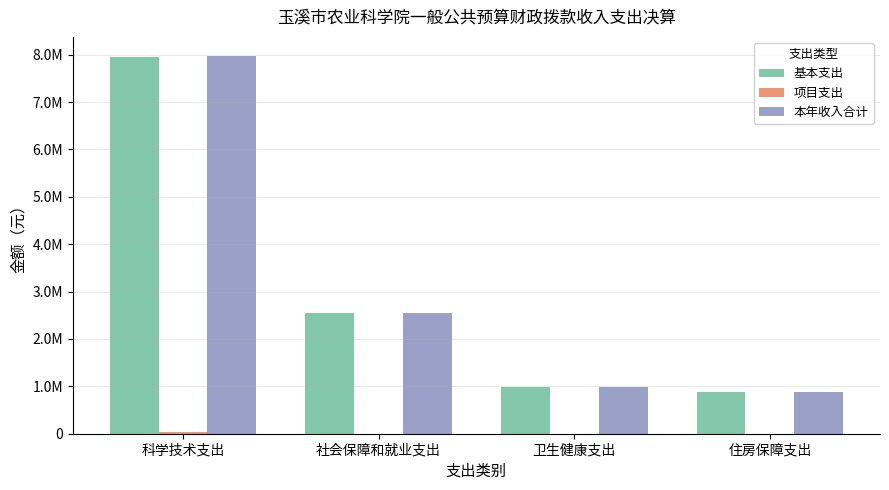

What is the approximate value of 基本支出 at 科学技术支出?

7946307.1